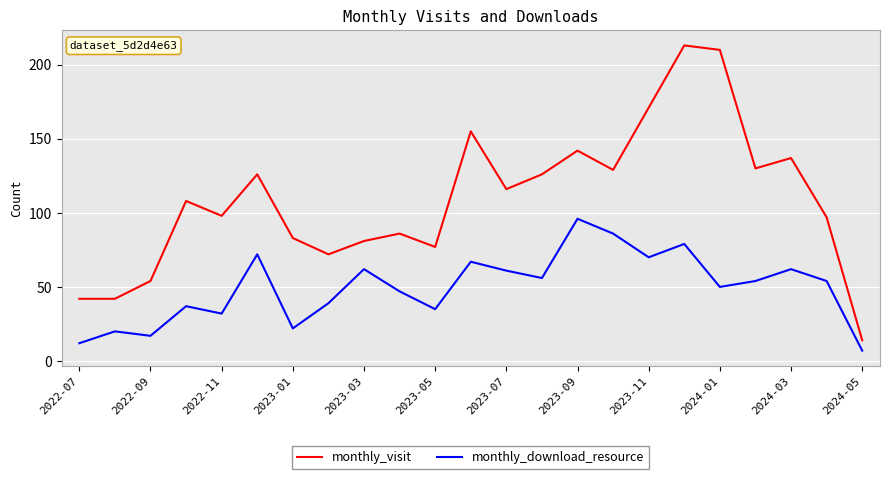

True or false: monthly_visit and monthly_download_resource intersect in this chart.

False